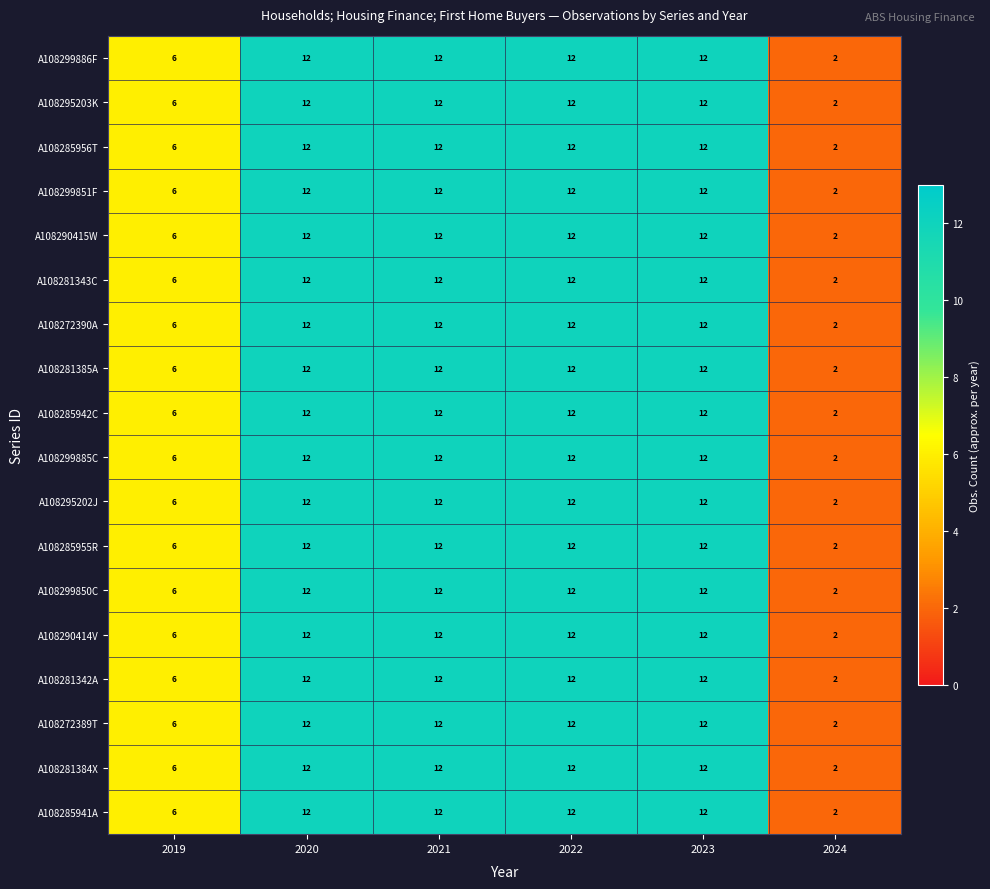

What is the total value across all series at 2021?

216